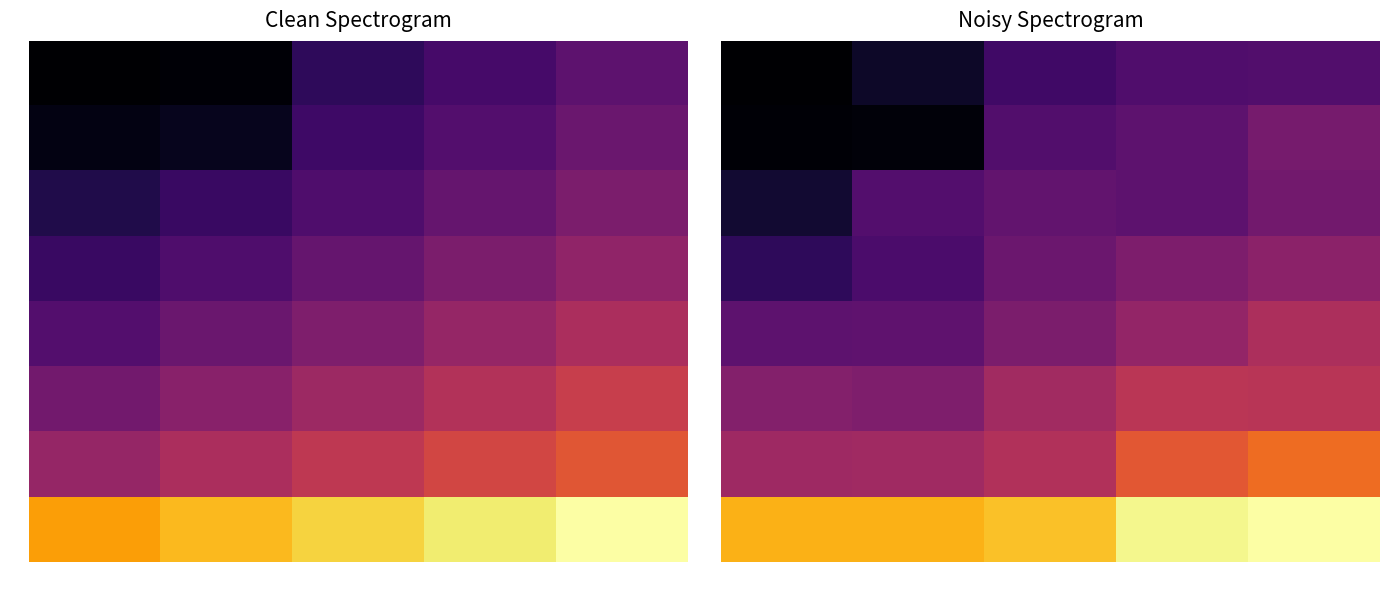

List the series in order of their peak value, lowest first.

20, 40, 30, 50, 60, 70, 80, 90